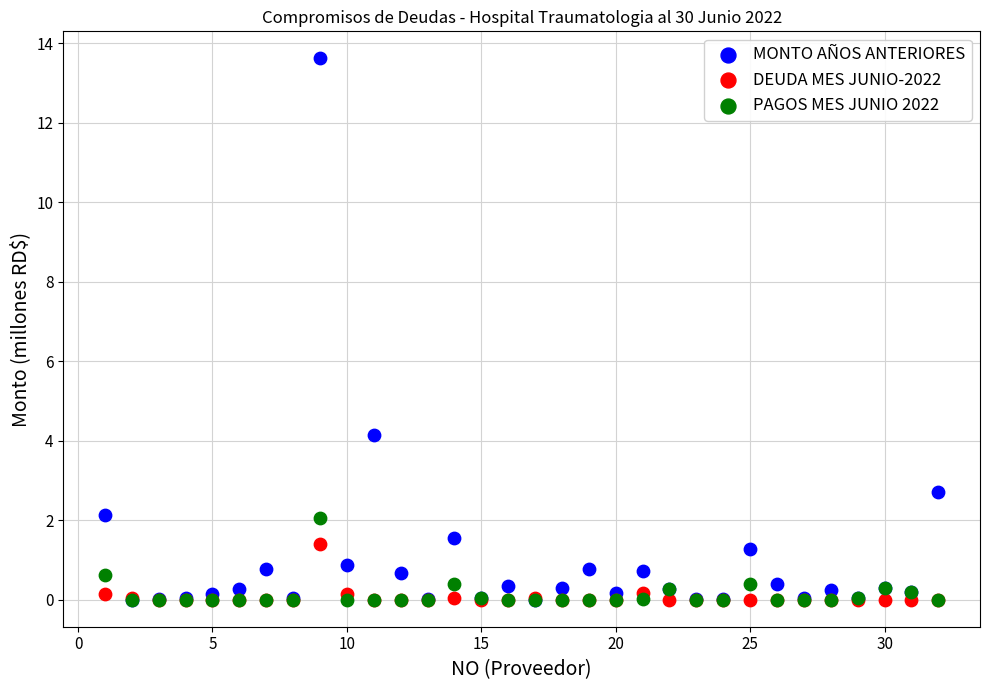

Which series reaches the maximum Y coordinate?

MONTO AÑOS ANTERIORES